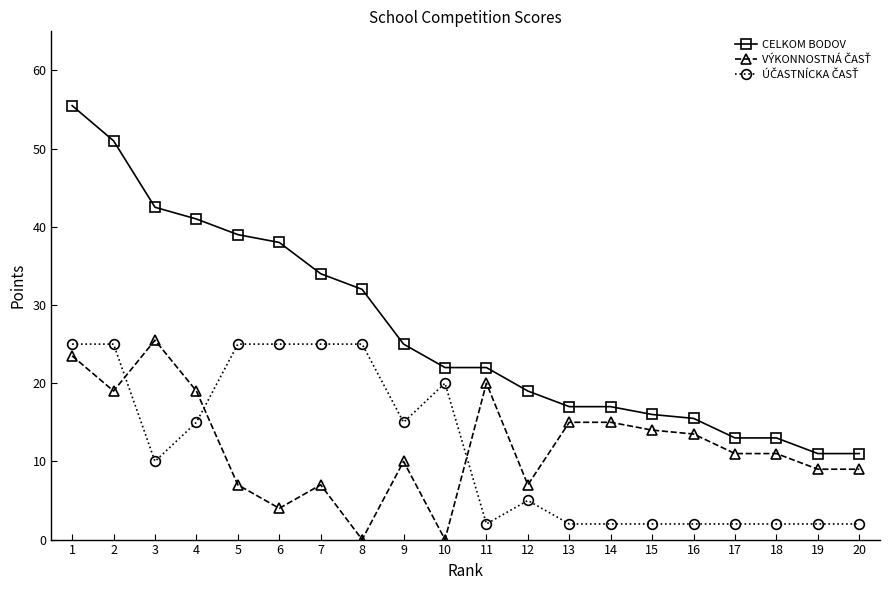

What is the difference between the second highest and second lowest values in the CELKOM BODOV series?

40.0